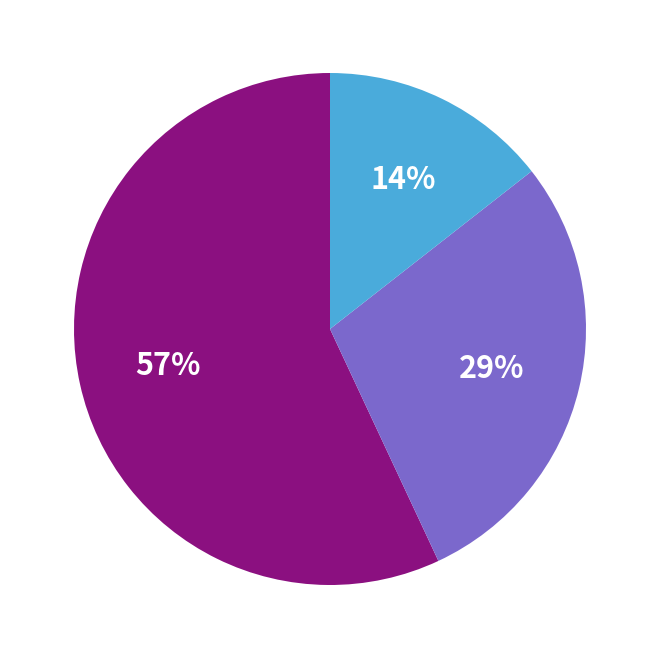

Is there a majority slice in this chart?

Yes